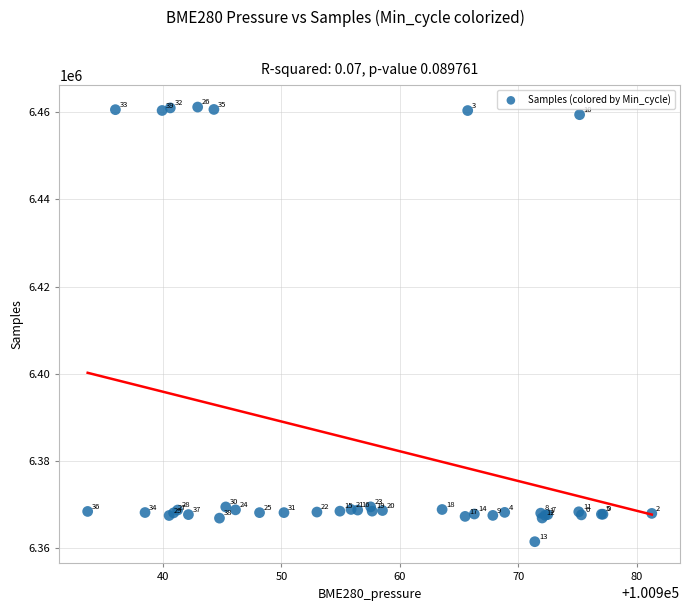

What Y value in the scatter plot is closest to 6411347?

6369519